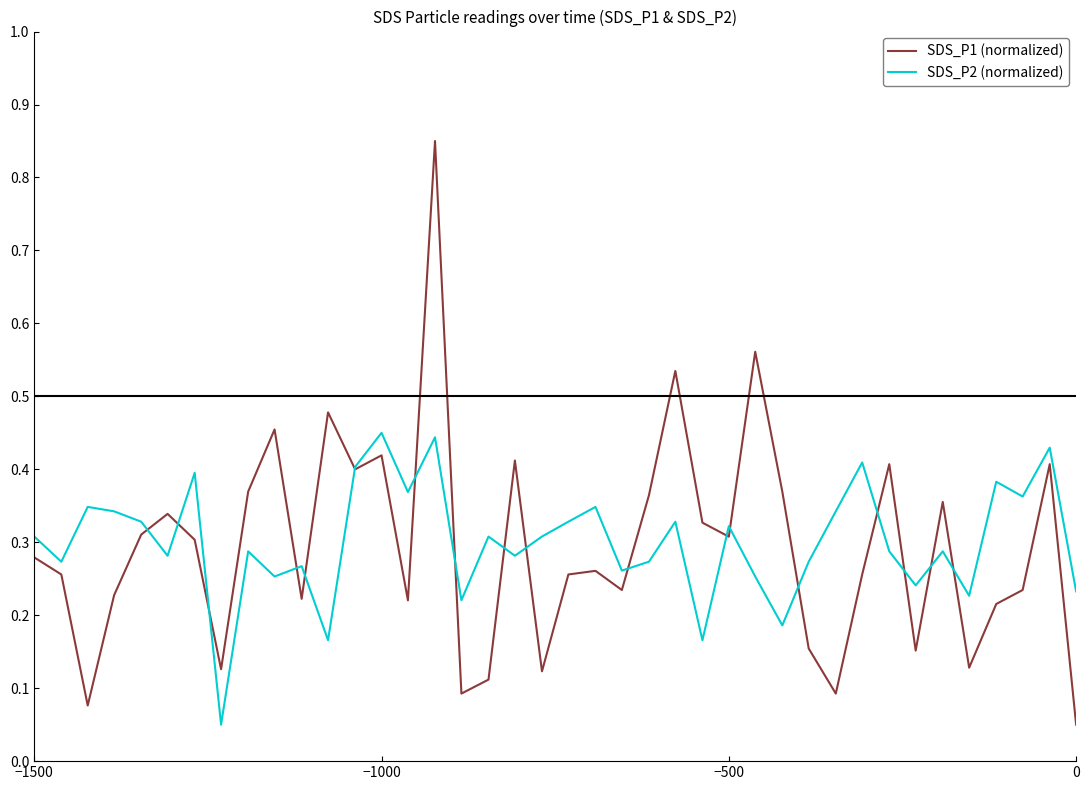

How many interior local peaks does the SDS_P1 (normalized) series have?

12